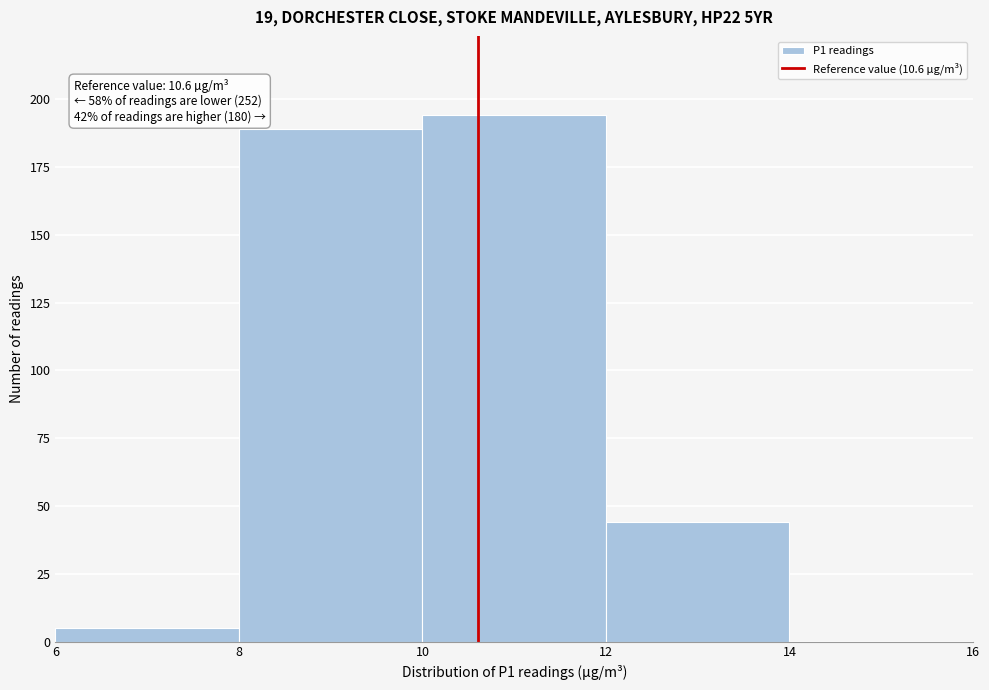

Which range on the x-axis has the tallest bar?

10 to 12